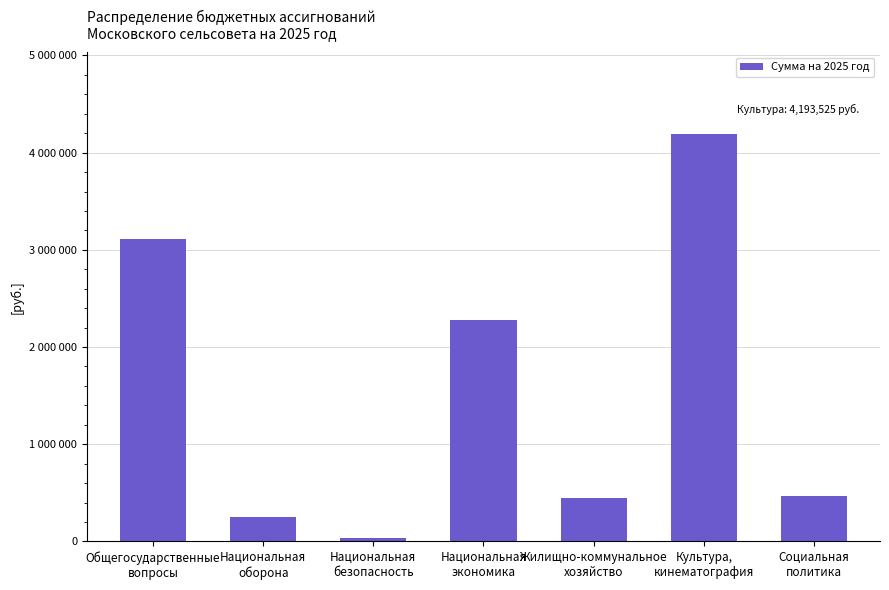

Rank the categories by value from lowest to highest.

Национальная
безопасность, Национальная
оборона, Жилищно-коммунальное
хозяйство, Социальная
политика, Национальная
экономика, Общегосударственные
вопросы, Культура,
кинематография